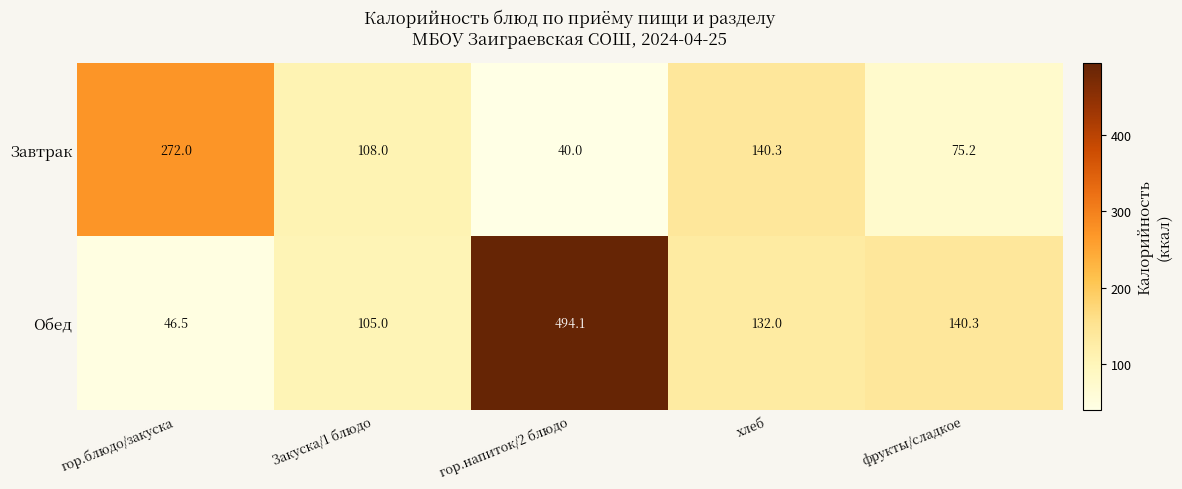

List the series in order of their overall mean, highest first.

Обед, Завтрак